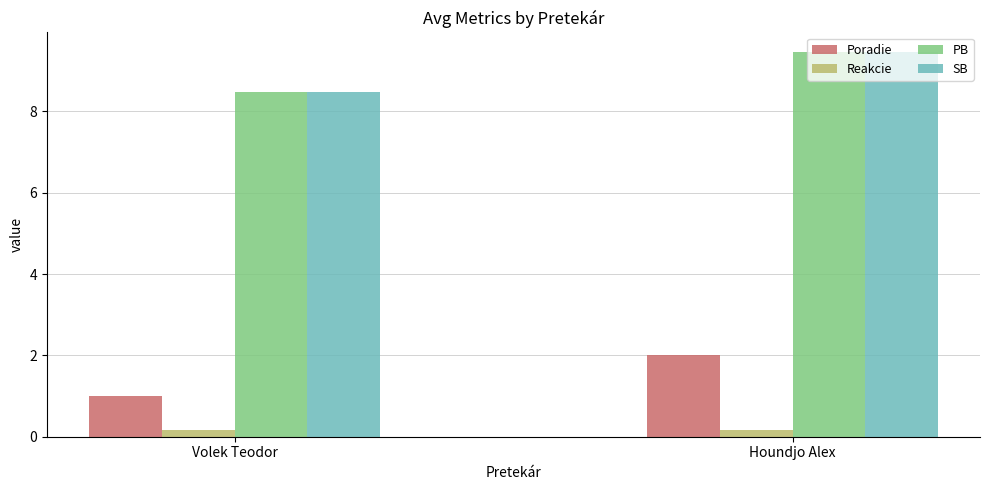

What is the label of the 2nd bar from the right?

Volek Teodor